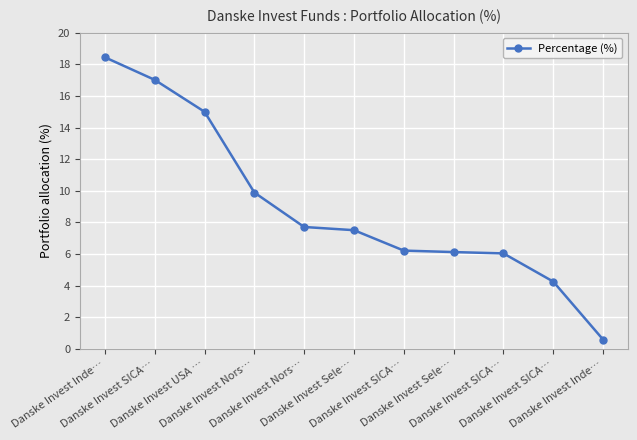

List the labels in order of value, smallest first.

Danske Invest Inde…, Danske Invest SICA…, Danske Invest SICA…, Danske Invest Sele…, Danske Invest SICA…, Danske Invest Sele…, Danske Invest Nors…, Danske Invest Nors…, Danske Invest USA …, Danske Invest SICA…, Danske Invest Inde…